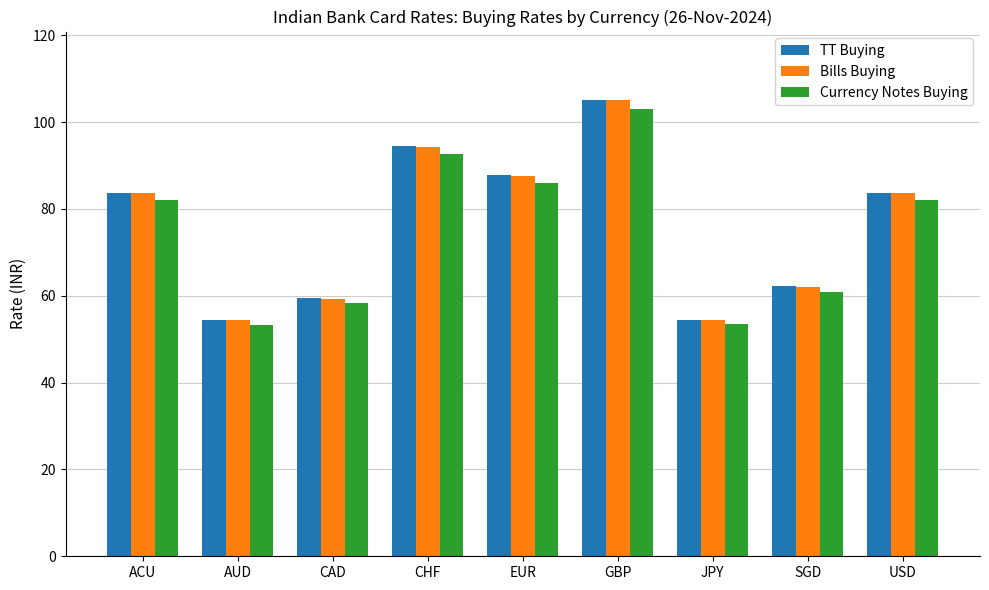

How many values in the TT Buying series are below 83?

4